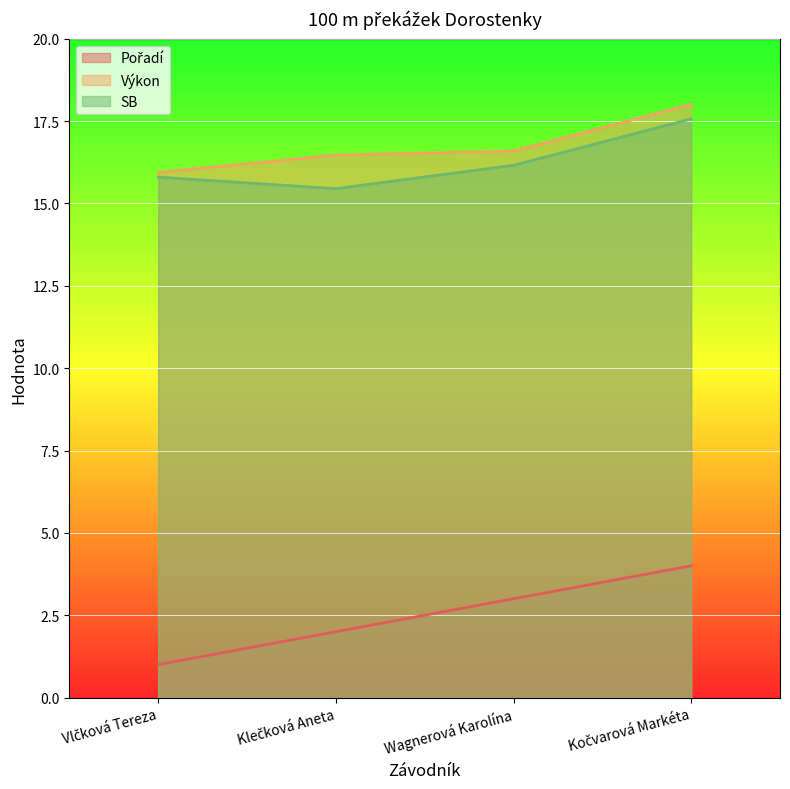

At which label does SB reach its peak?

Kočvarová Markéta